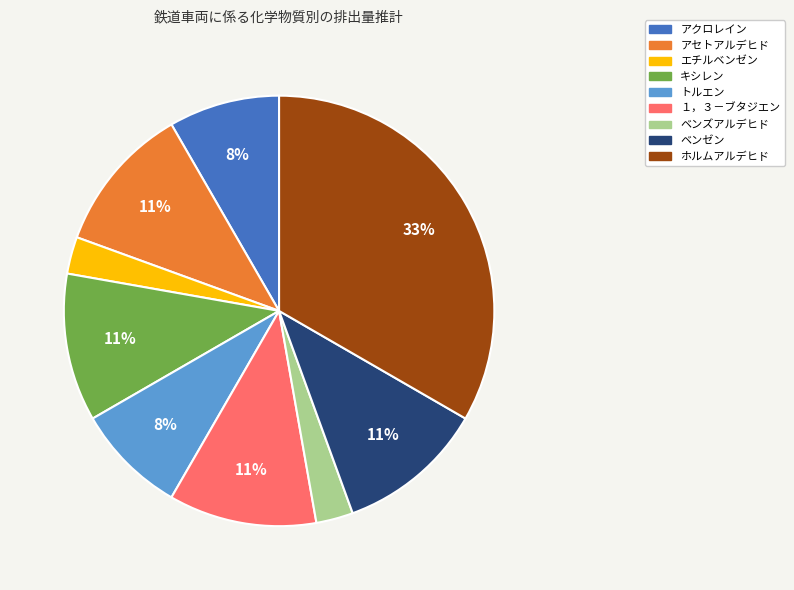

Is there any slice that represents more than half of the pie?

No